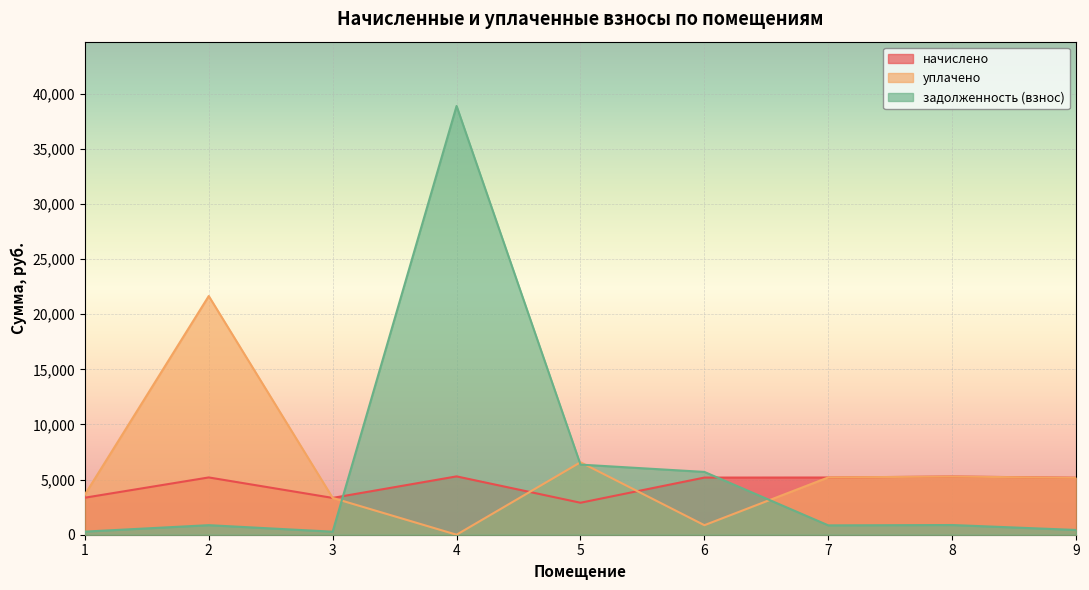

Which series has the largest range (max minus min)?

задолженность (взнос)